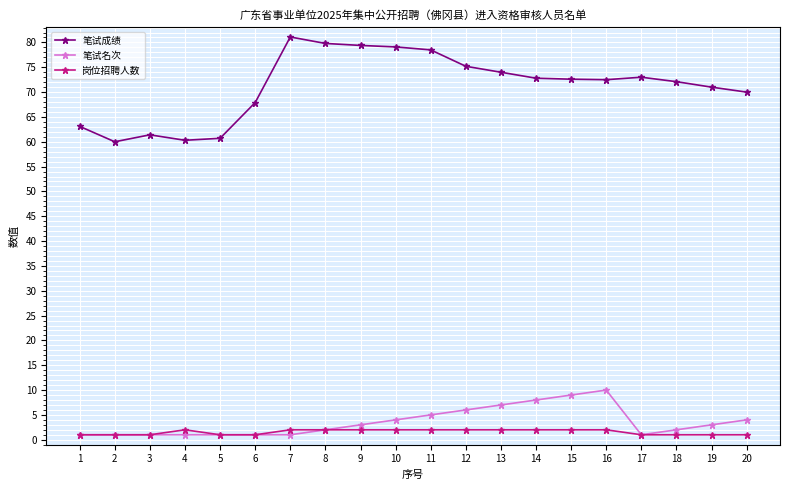

What is the difference between the second highest and minimum values in the 岗位招聘人数 series?

1.0